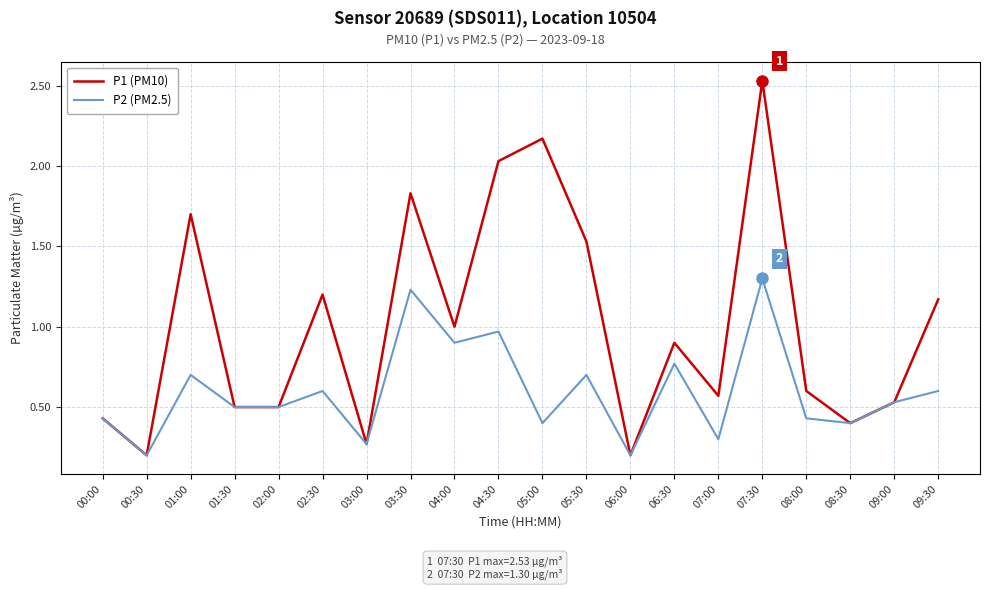

What is the total value across all series at 04:30?

3.0